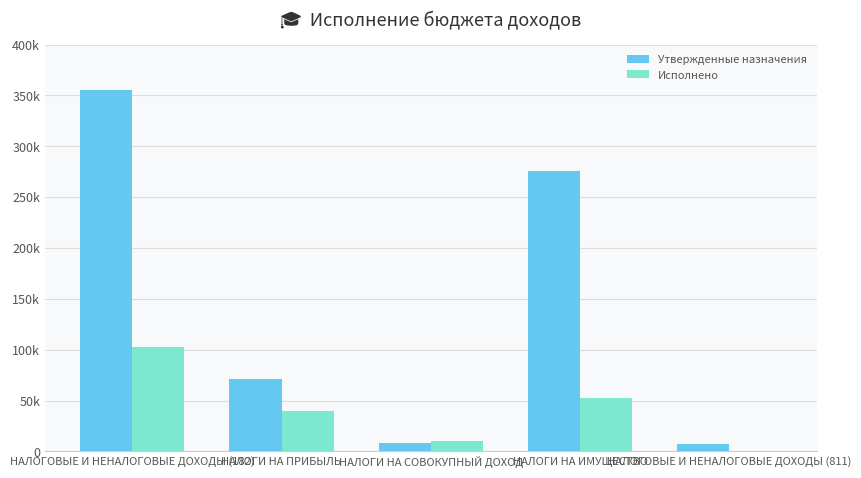

What is the difference between the maximum and second lowest values in the Утвержденные назначения series?

347600.0